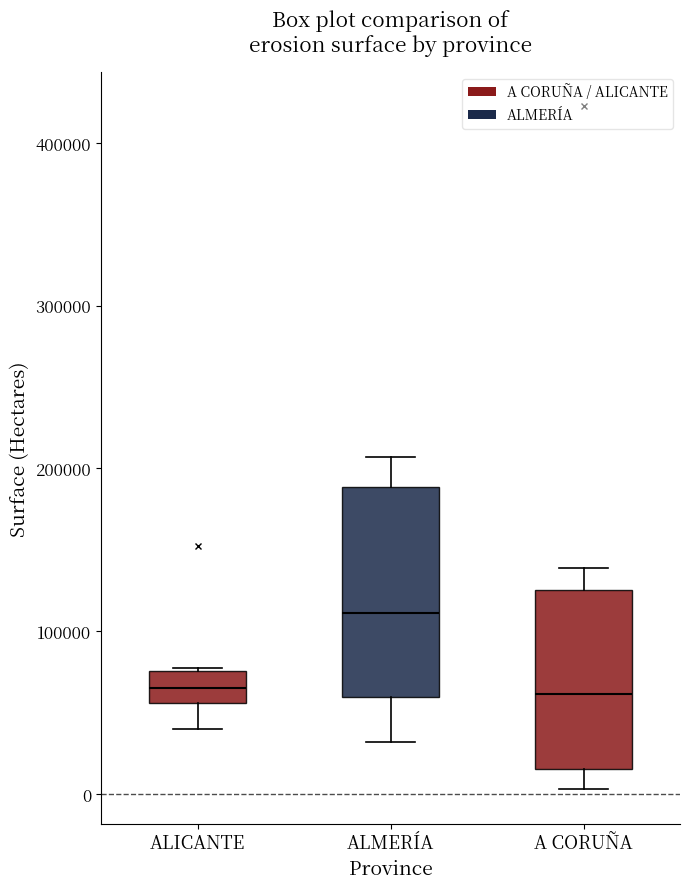

Comparing the boxes themselves (not the whiskers), which one is the tallest?

ALMERÍA